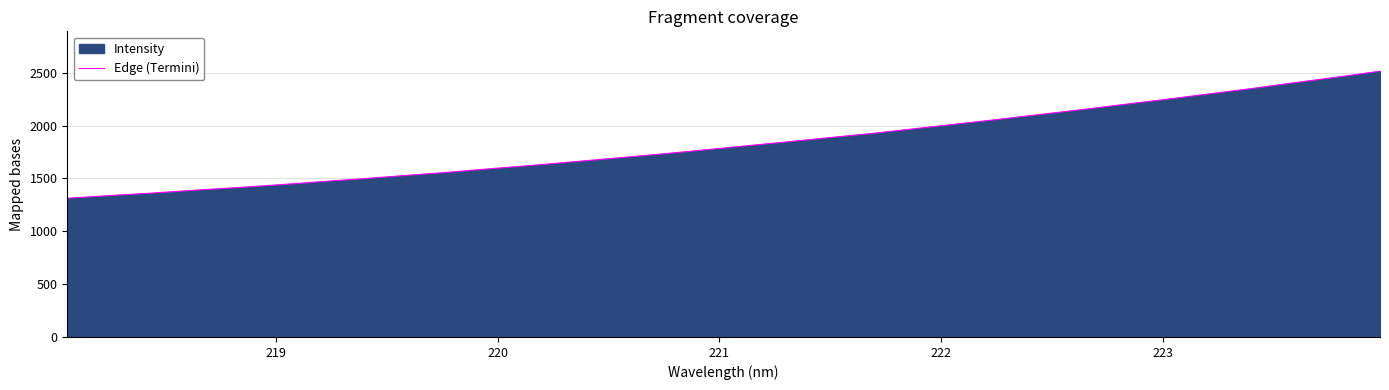

What is the difference between the maximum and minimum values?

1202.3